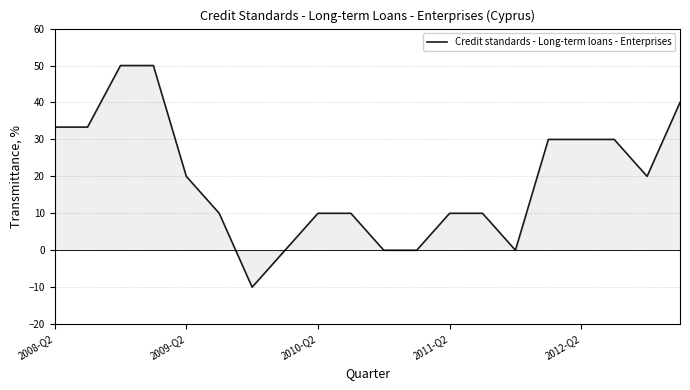

What is the maximum value shown in the chart?

50.0